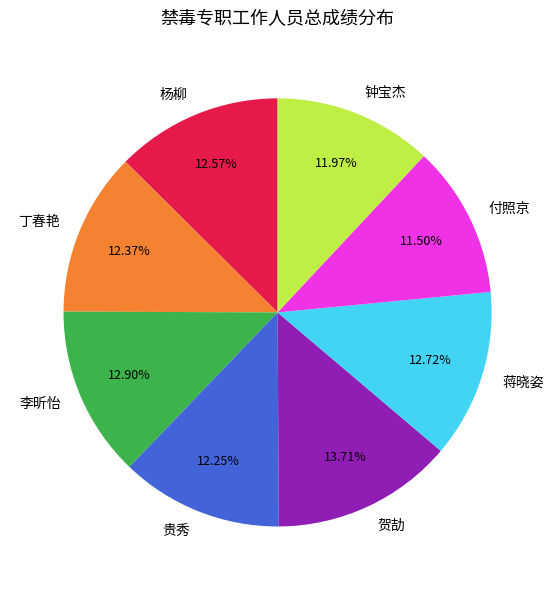

Do 钟宝杰 and 杨柳 together represent more than half of the pie?

No